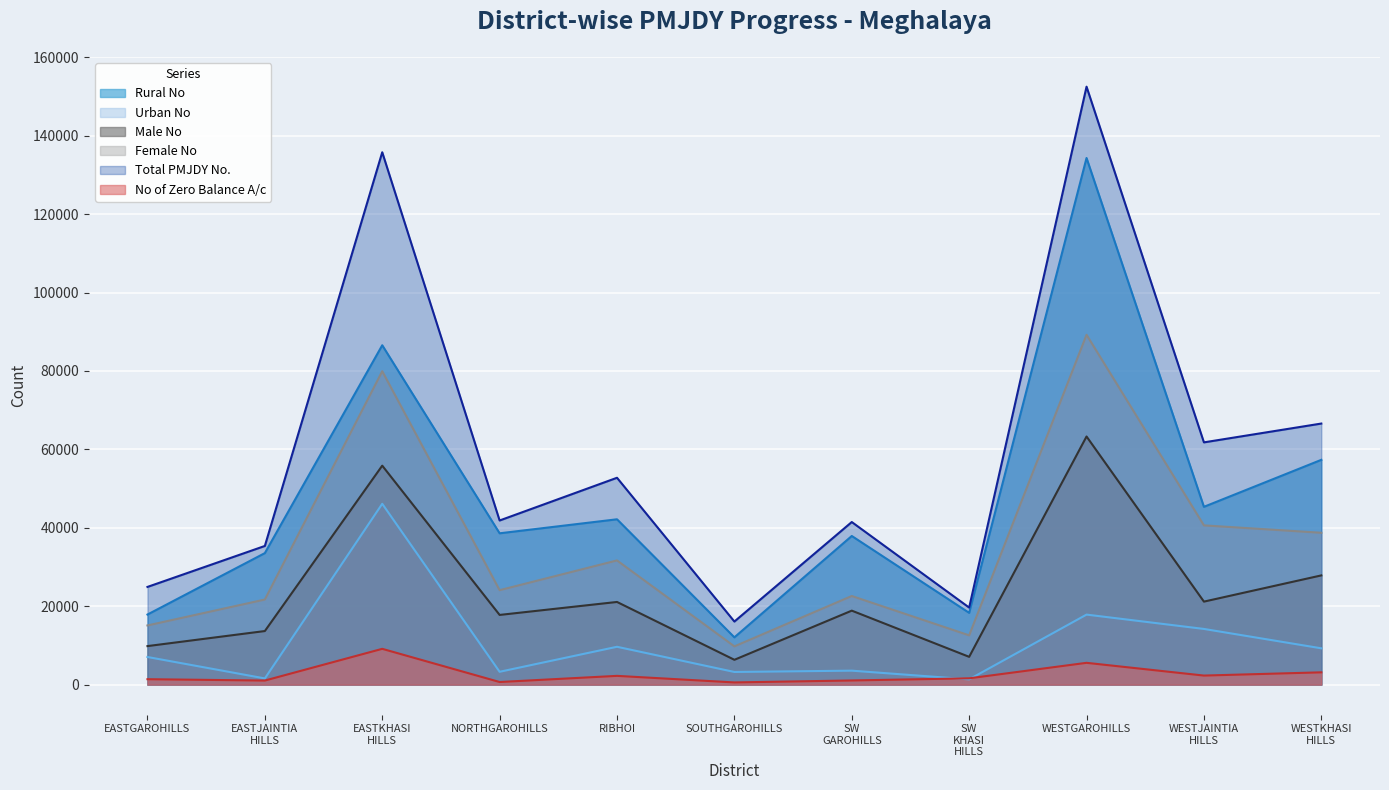

Rank the series by their maximum value, from lowest to highest.

No of Zero Balance A/c, Urban No, Male No, Female No, Rural No, Total PMJDY No.